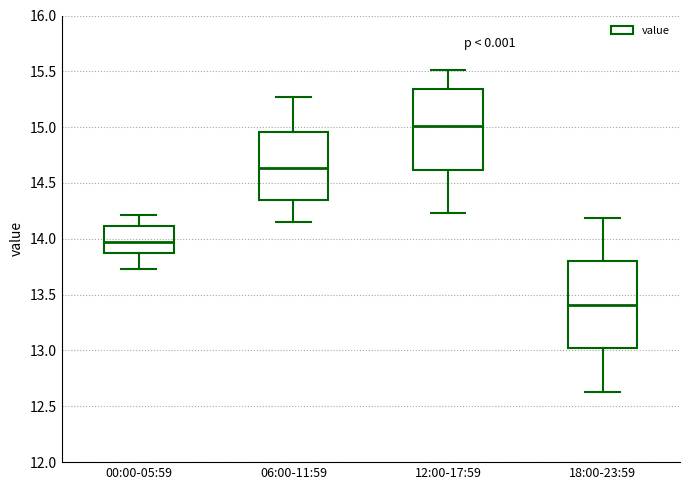

Which box is the tallest, from its lower edge to its upper edge?

18:00-23:59